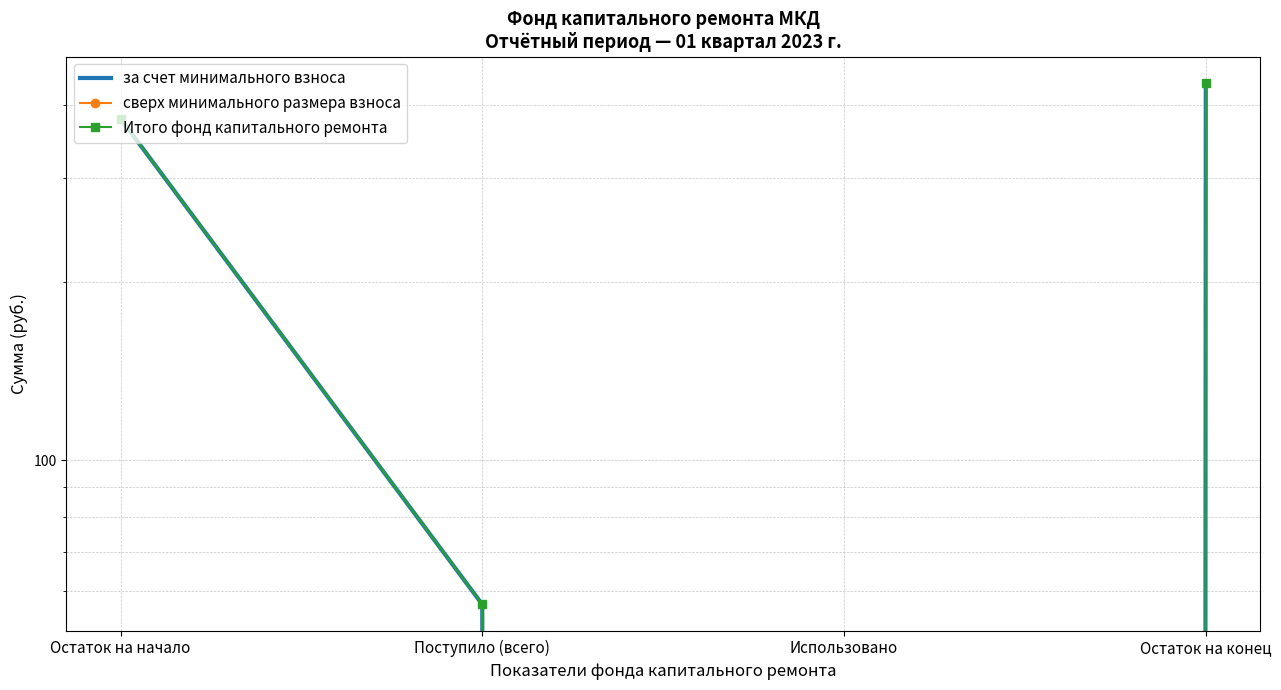

What are all the series names shown in the legend?

за счет минимального взноса, сверх минимального размера взноса, Итого фонд капитального ремонта